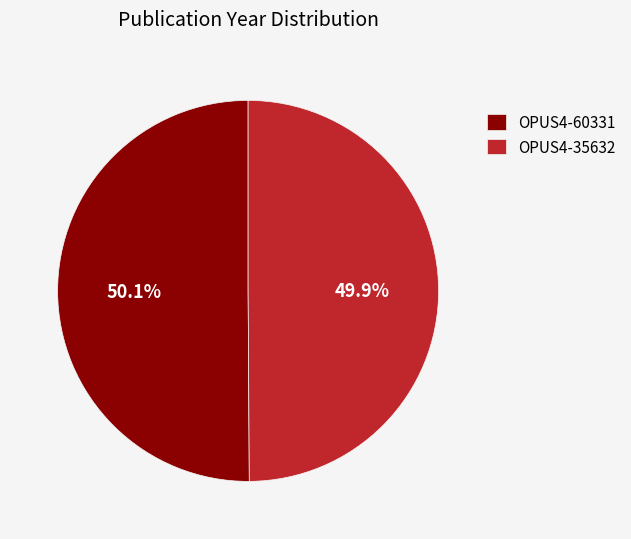

The OPUS4-35632 slice represents 58% of the pie. True or false?

False